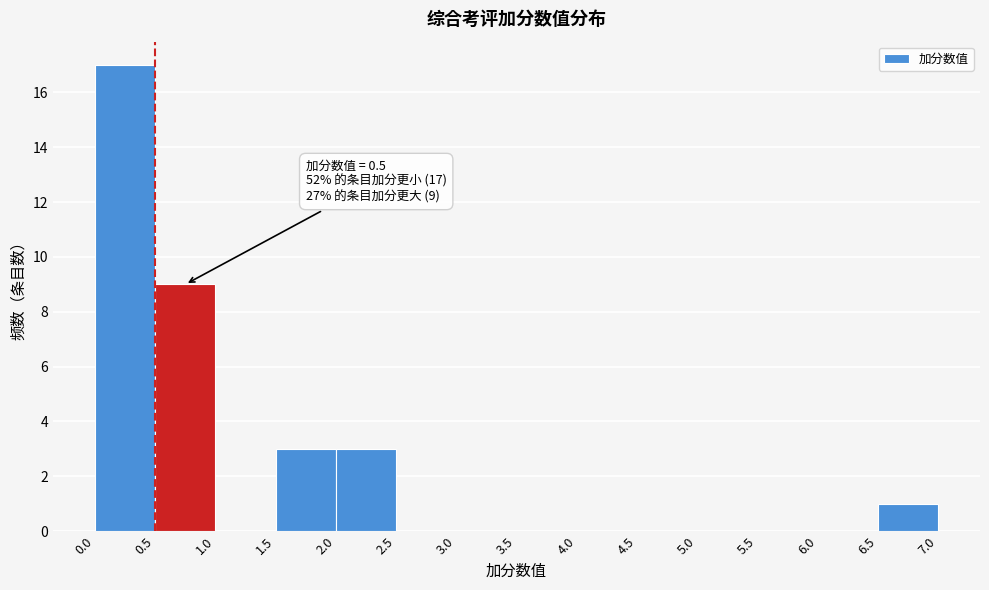

Over which range of the x-axis is the bar tallest?

0.0 to 0.5